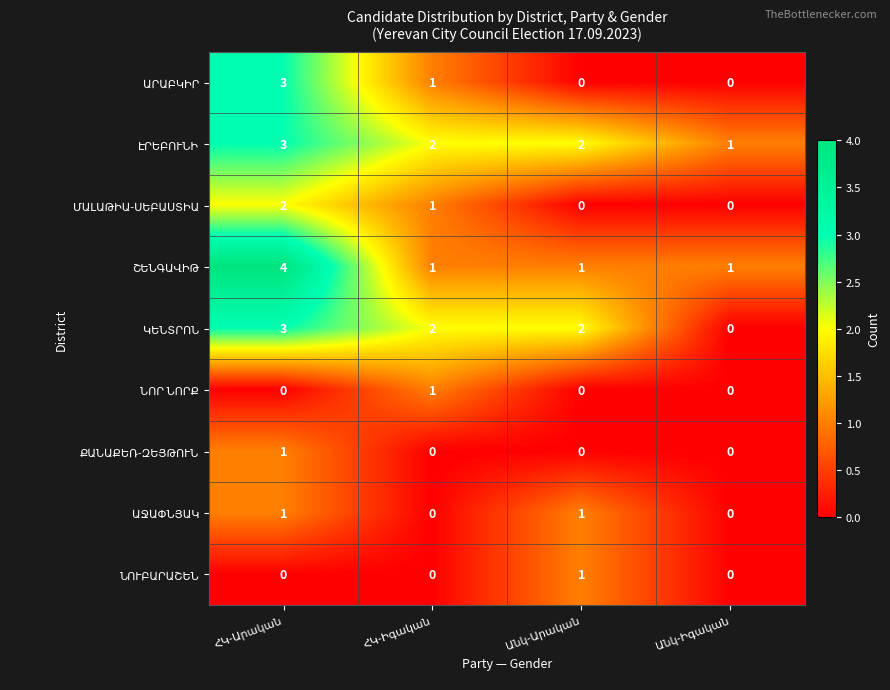

How many data points does each series have?

4